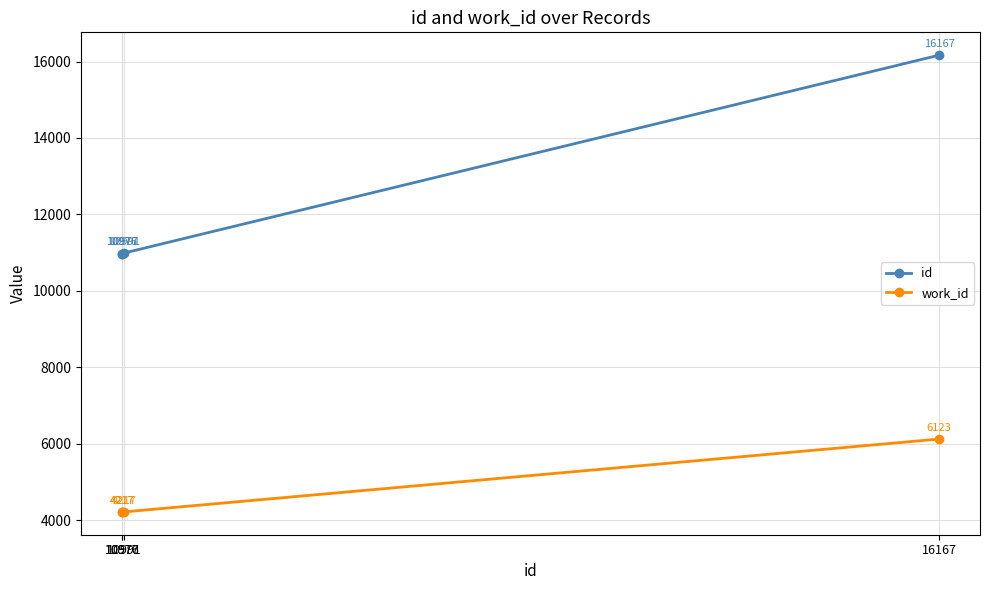

What is the average value of the id series?

12278